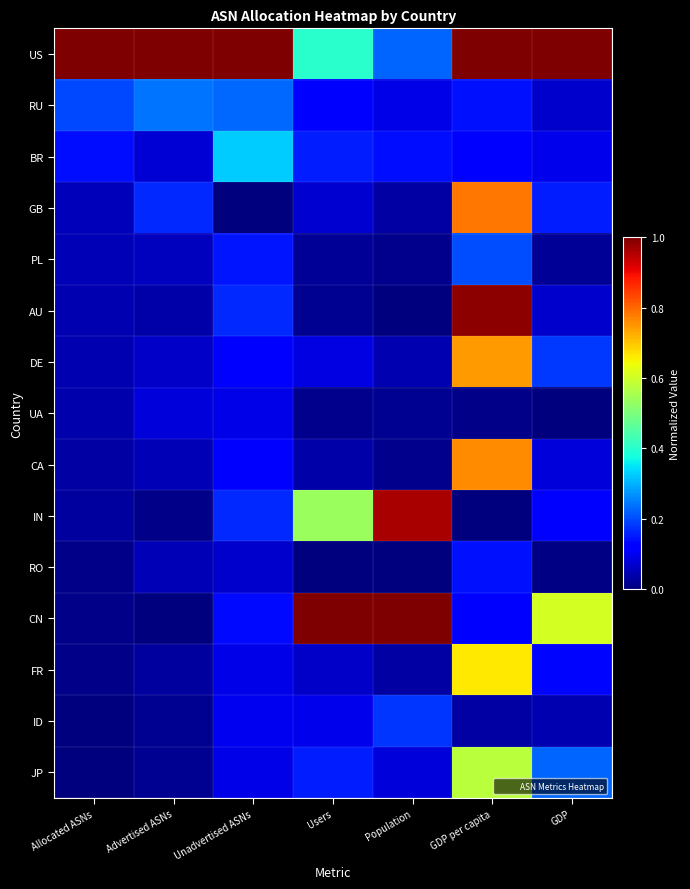

Which series has the largest range (max minus min)?

CN